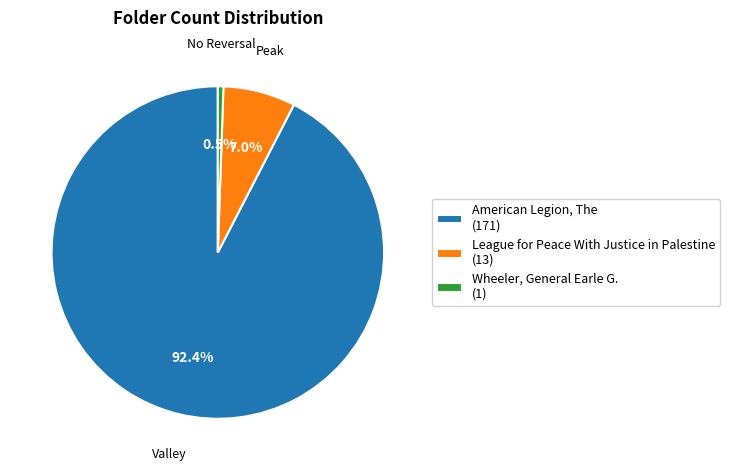

Does Wheeler, General Earle G. (1) account for over 50% of the chart?

No